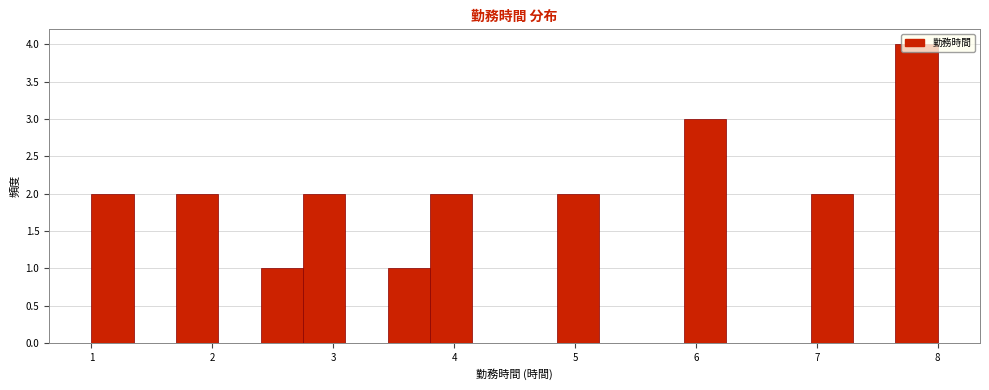

Around what value on the x-axis is the tallest bar? Give the approximate position of its centre, as read against the axis.

7.8